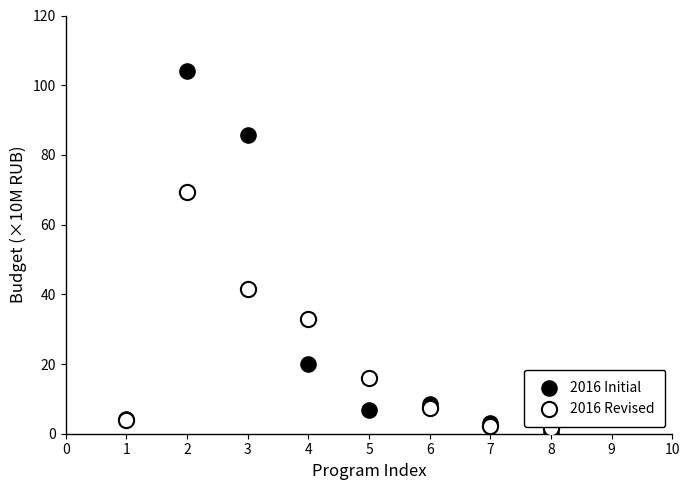

Which series contains the highest Y value?

2016 Initial